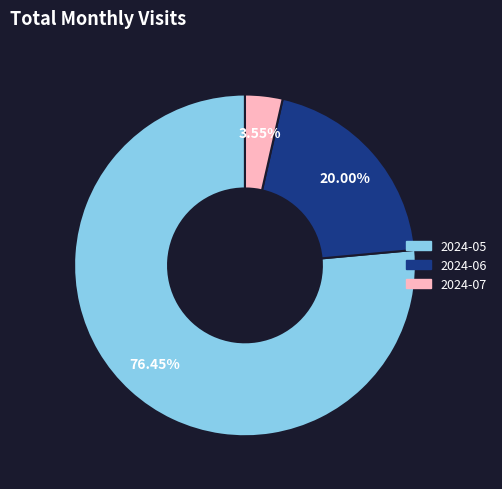

Does 2024-07 represent more than half of the total?

No